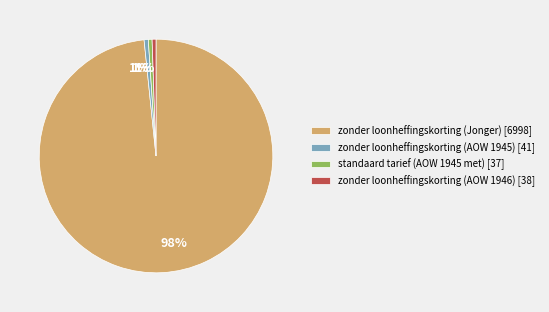

What percentage is the zonder loonheffingskorting (AOW 1945) slice, to the nearest percent?

1%